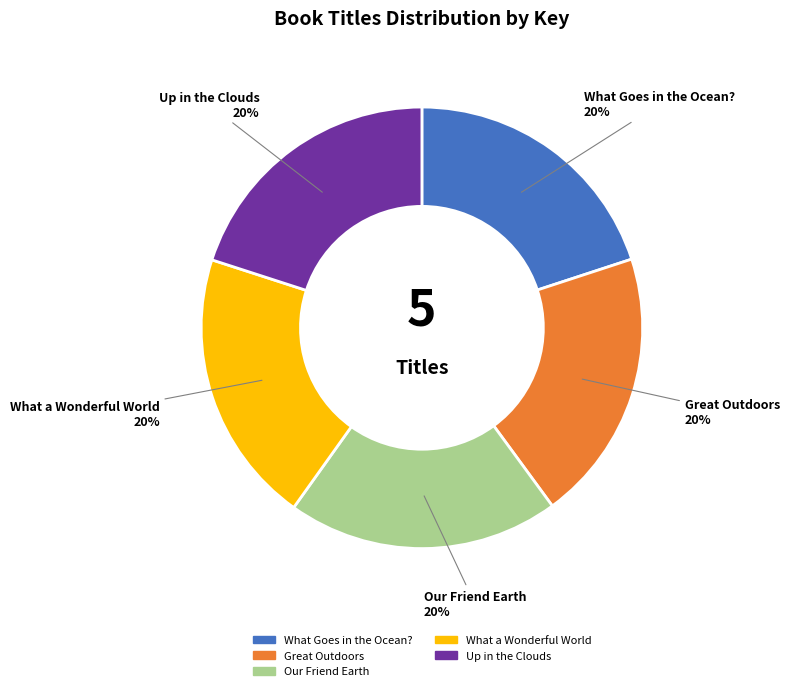

What is the ratio of the value at Our Friend Earth to the value at What Goes in the Ocean??

1.0